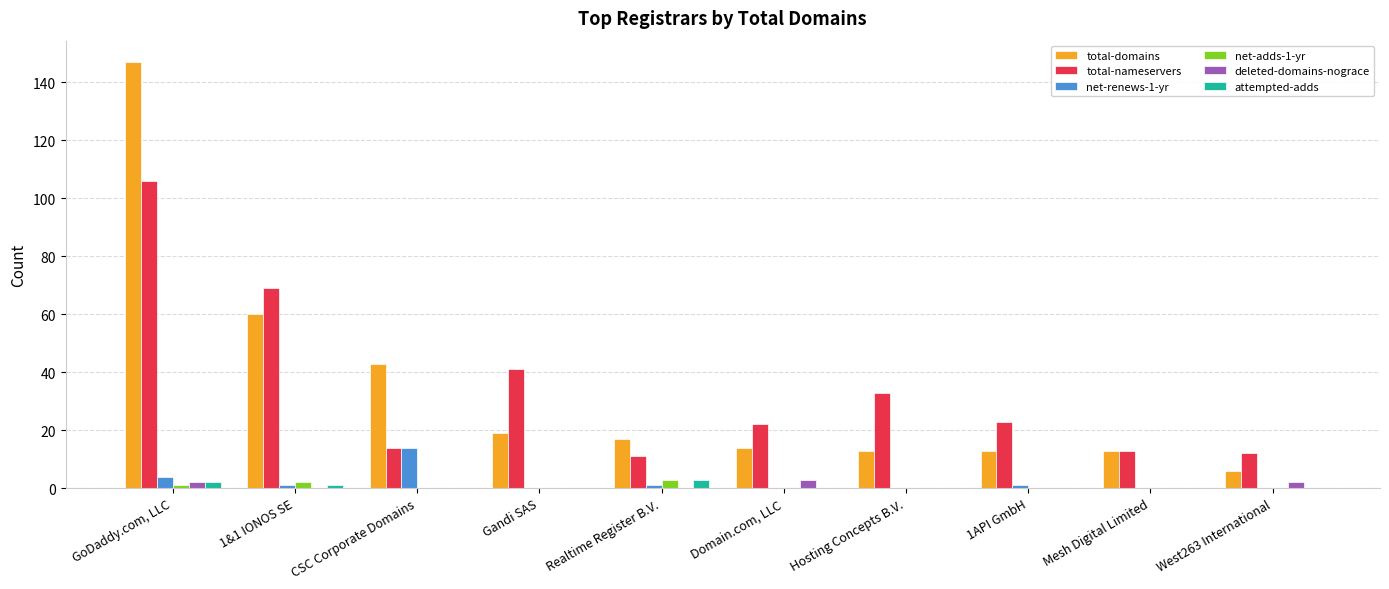

Between GoDaddy.com, LLC and Domain.com, LLC, which series saw the biggest shift?

total-domains